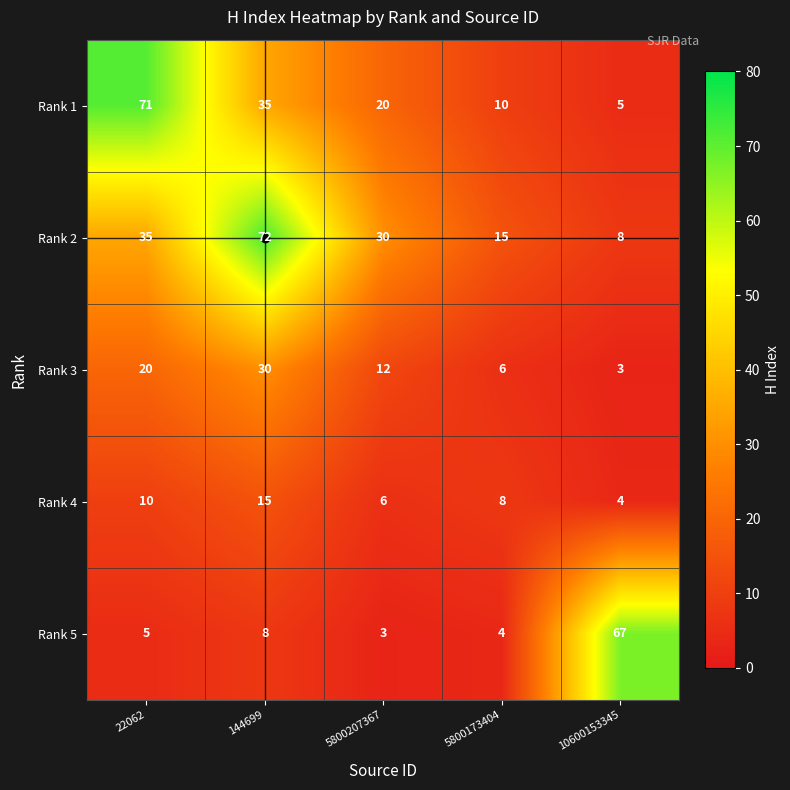

Which series has the largest total across all categories?

Rank 2